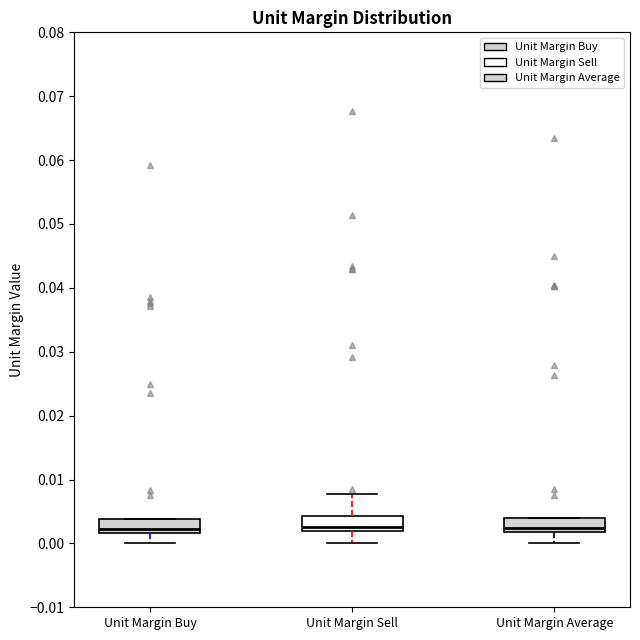

Reading left to right, transcribe this box plot: for each box, give where its median line is, the range the box spans, and where its two whiskers end, as read against the y-axis. The values are not printed on the chart, so give them approximately, as read against the axis.

Unit Margin Buy: median 0.002 (just above the box's lower edge), box 0.002 to 0.004, whiskers 0.000 to 0.004
Unit Margin Sell: median 0.003, box 0.002 to 0.004, whiskers 0.000 to 0.008
Unit Margin Average: median 0.002 (just above the box's lower edge), box 0.002 to 0.004, whiskers 0.000 to 0.004